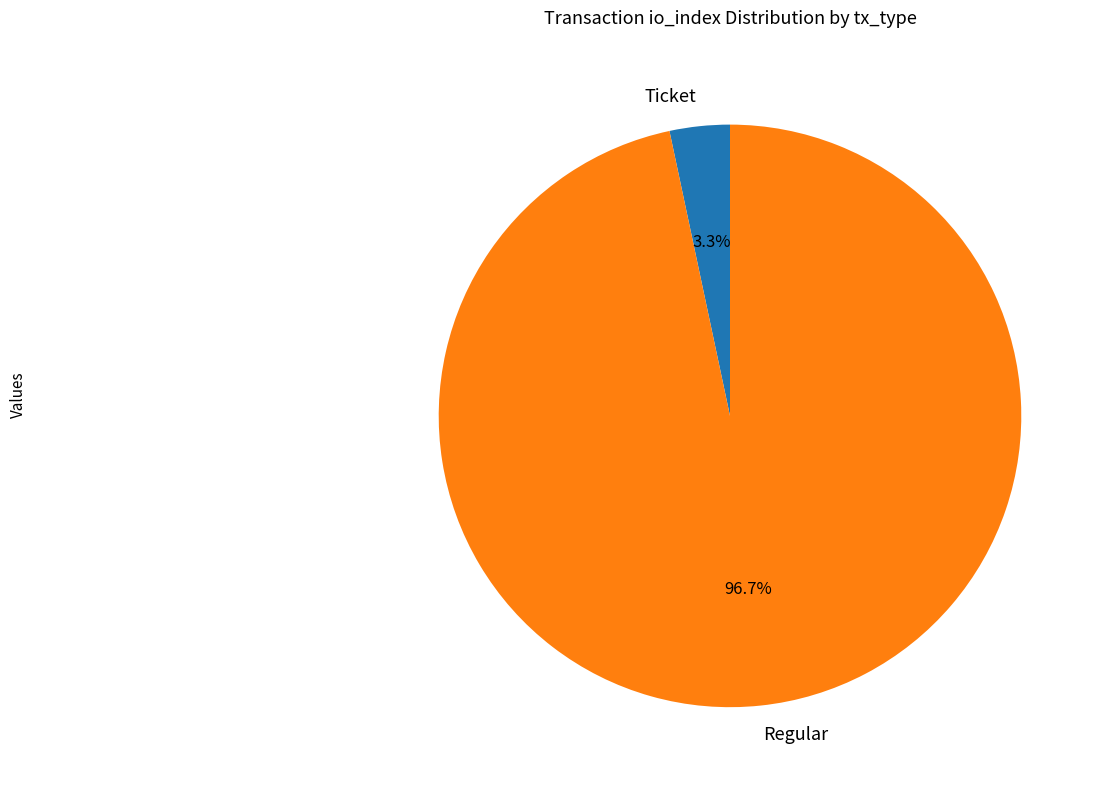

Rank the categories by value from highest to lowest.

Regular, Ticket